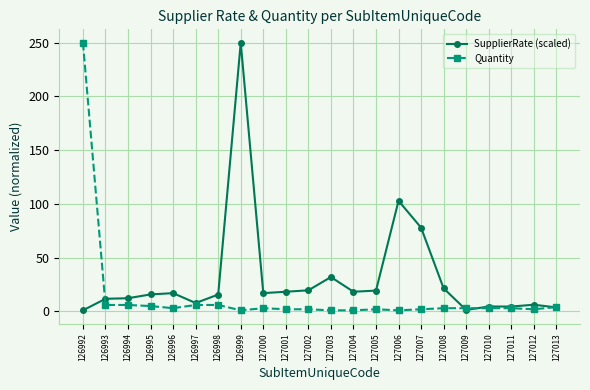

What is the minimum value shown in the chart?

1.0